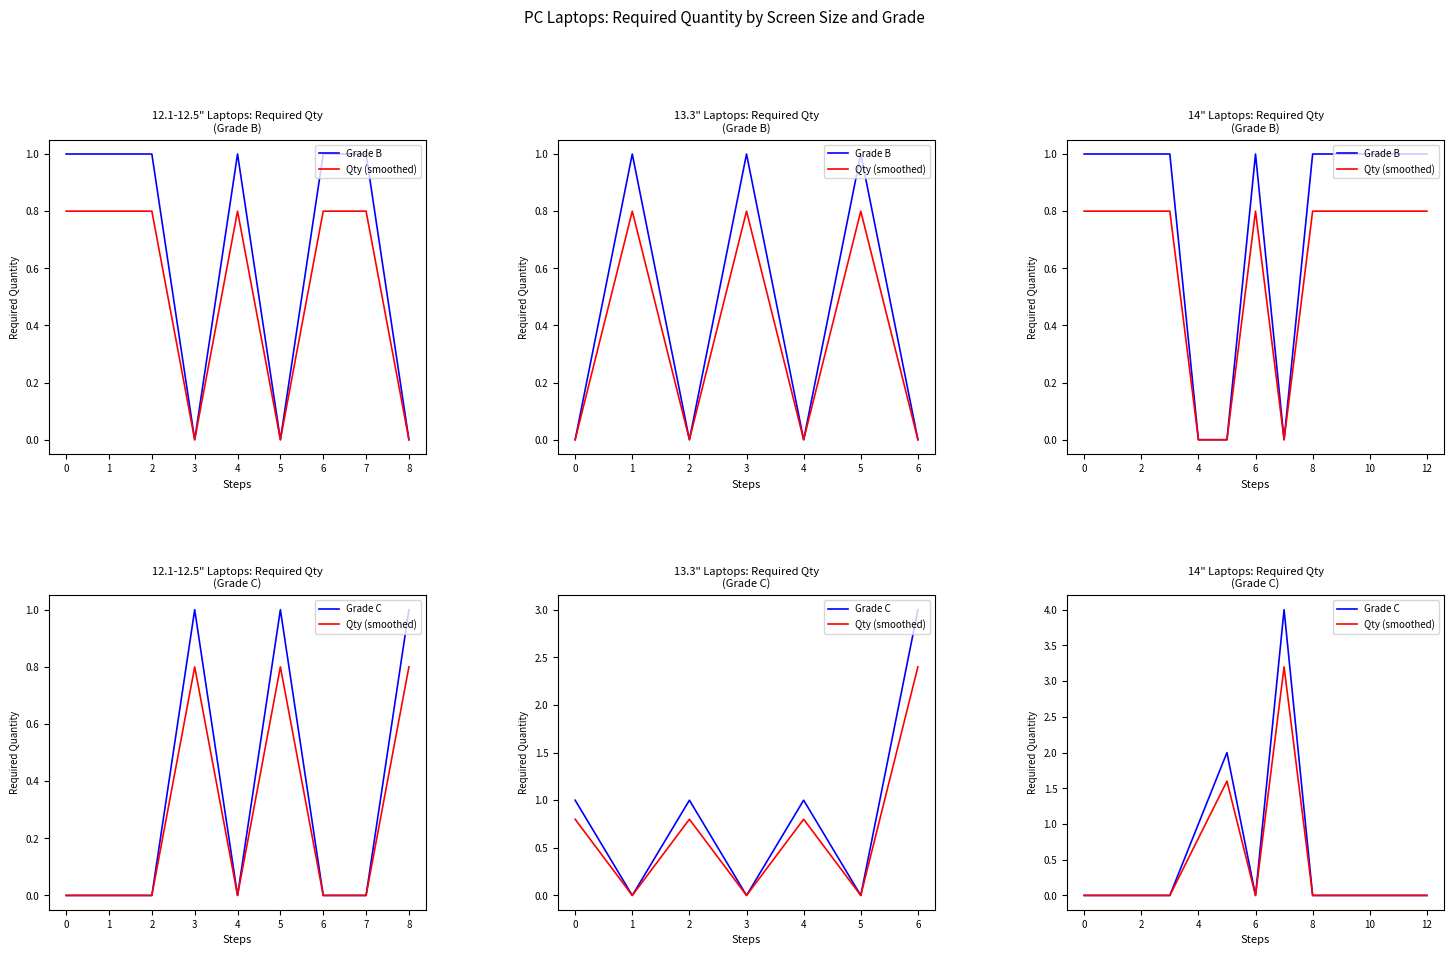

How many interior local valleys does the Grade B series have?

1